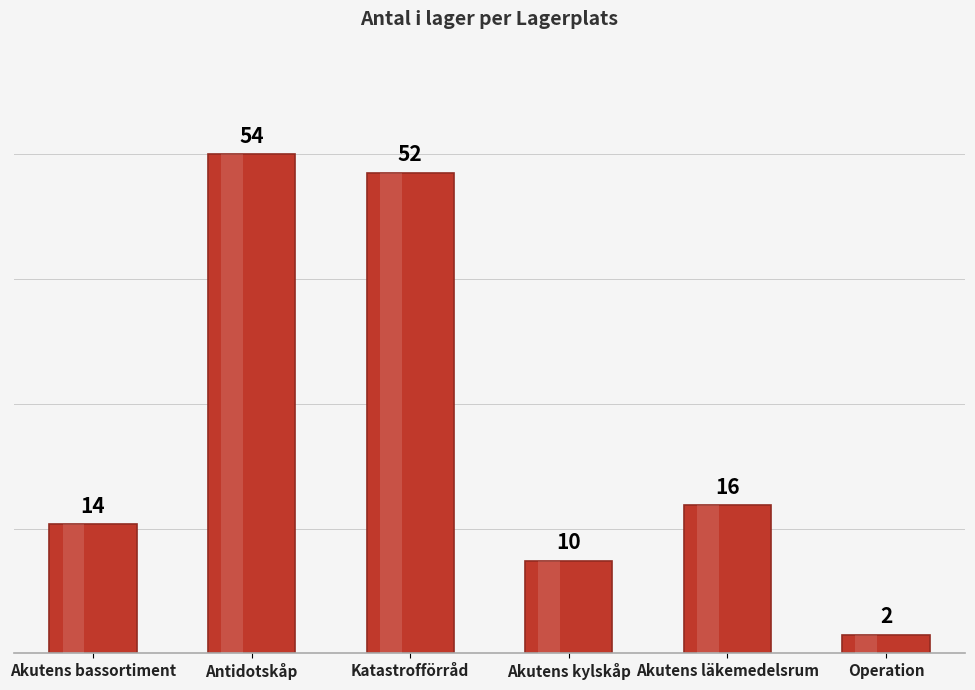

How many bars are there in total?

6